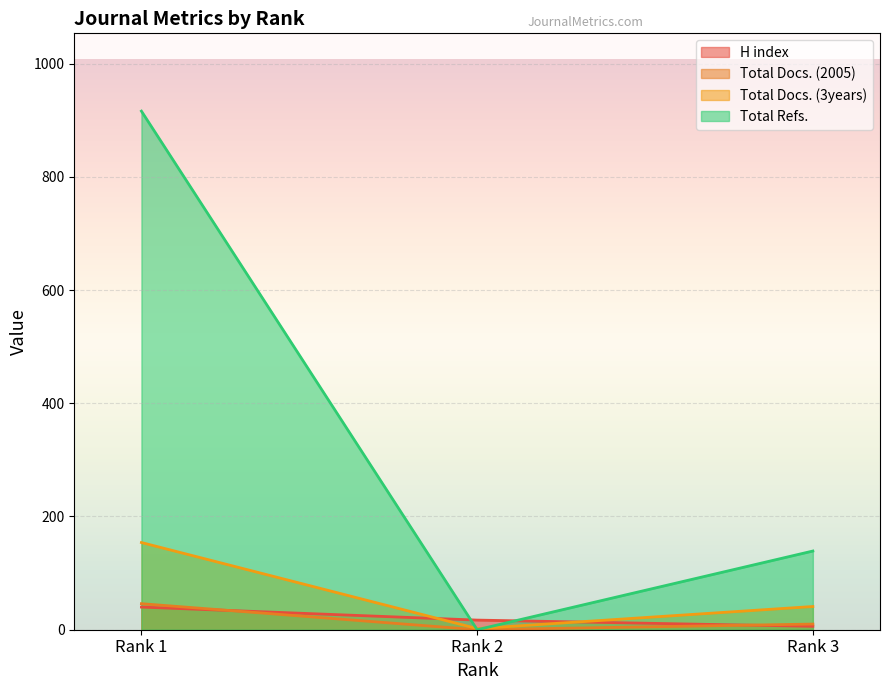

What is the sum of the H index values at Rank 3 and Rank 2?

23